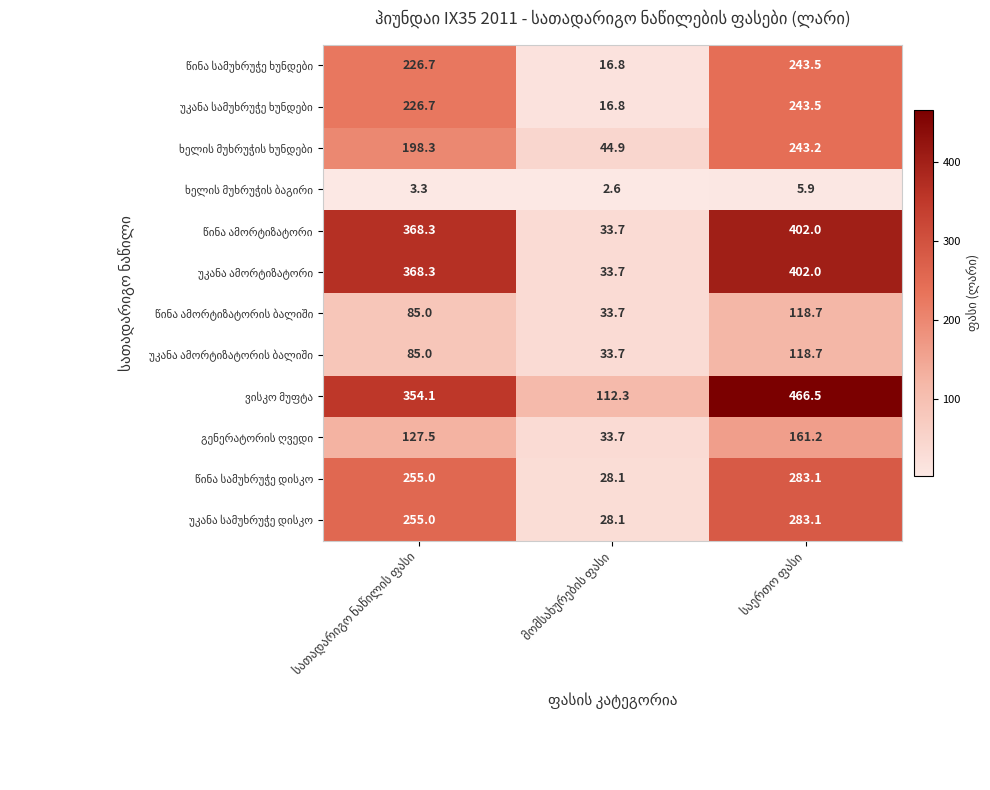

At how many categories does at least one series exceed 112?

3